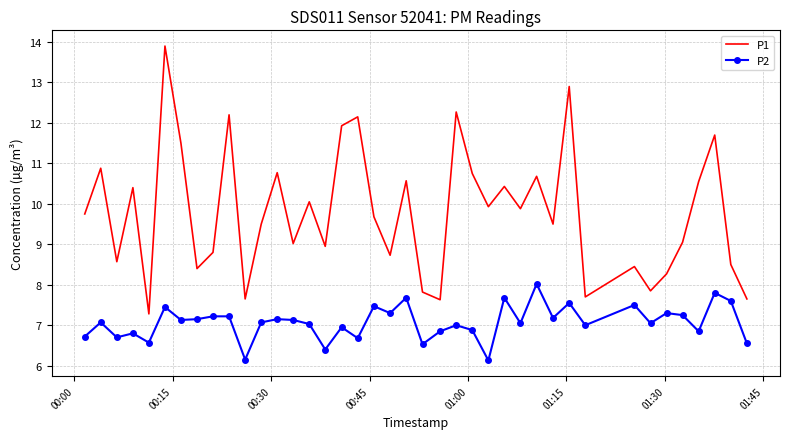

Which series has the largest range (max minus min)?

P1